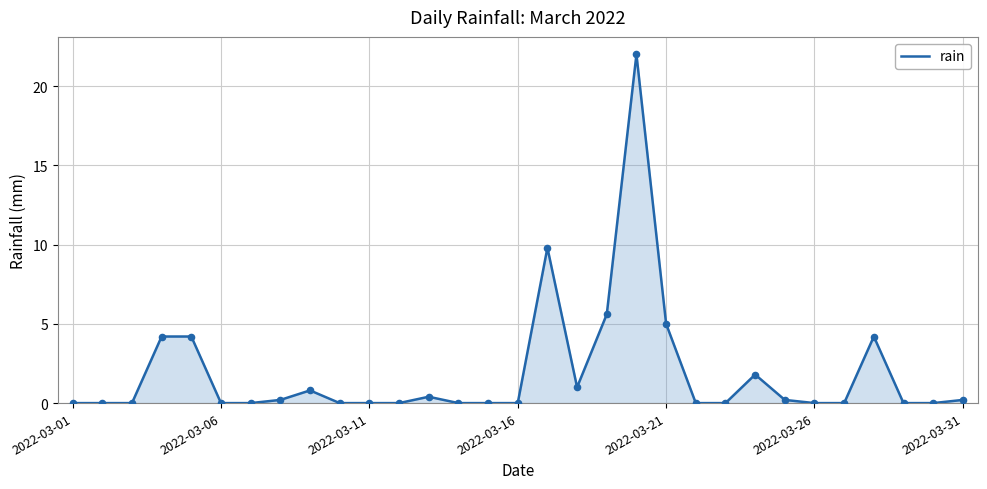

What is the maximum value shown in the chart?

22.0